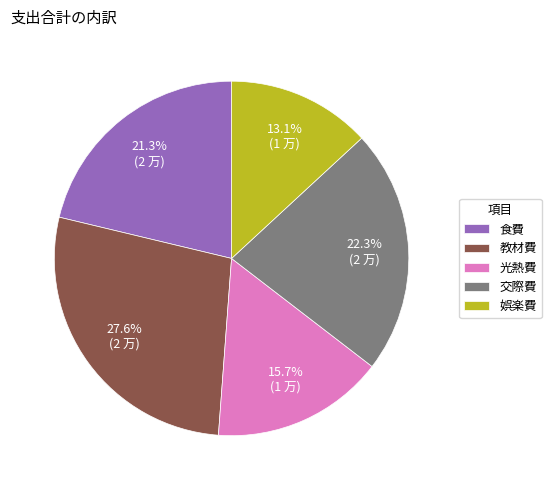

Is it true that 食費 is 21% of the pie?

True